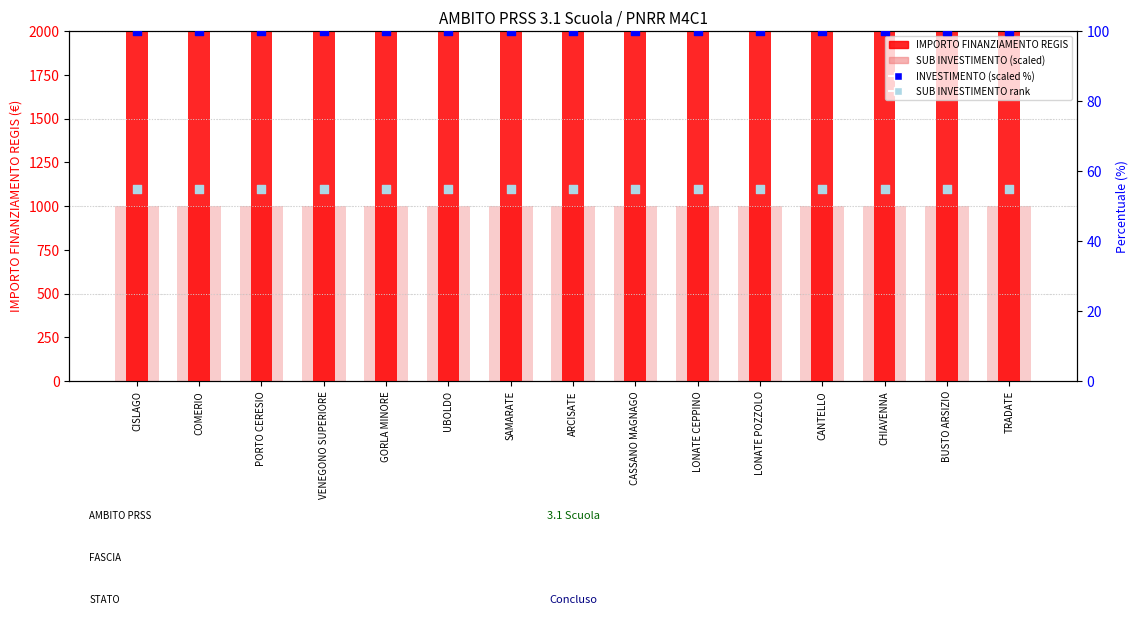

At which category is the sum across all series the highest?

CISLAGO